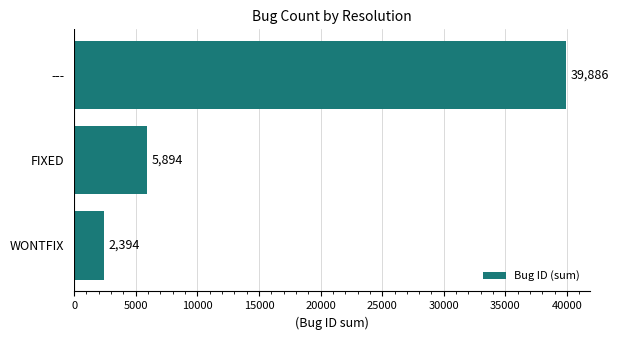

How many bars are there in total?

3